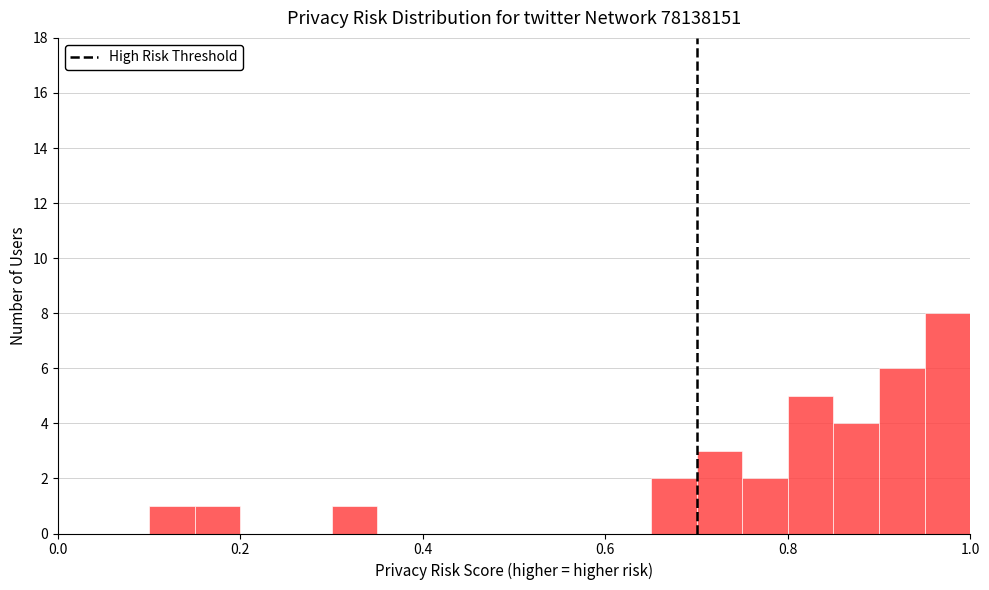

Read against the x-axis, roughly where is the centre of the tallest bar?

0.98